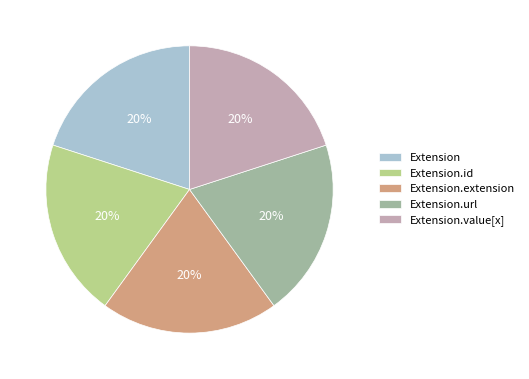

How many slices are in this pie chart?

5